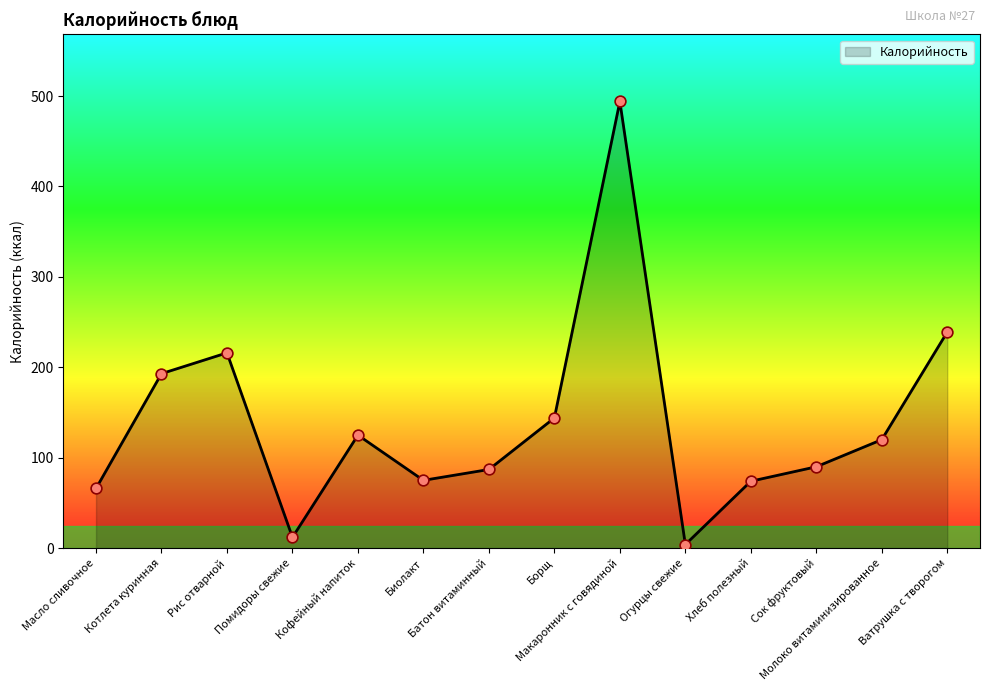

Approximately how many times larger is the value at Хлеб полезный compared to Борщ?

0.5